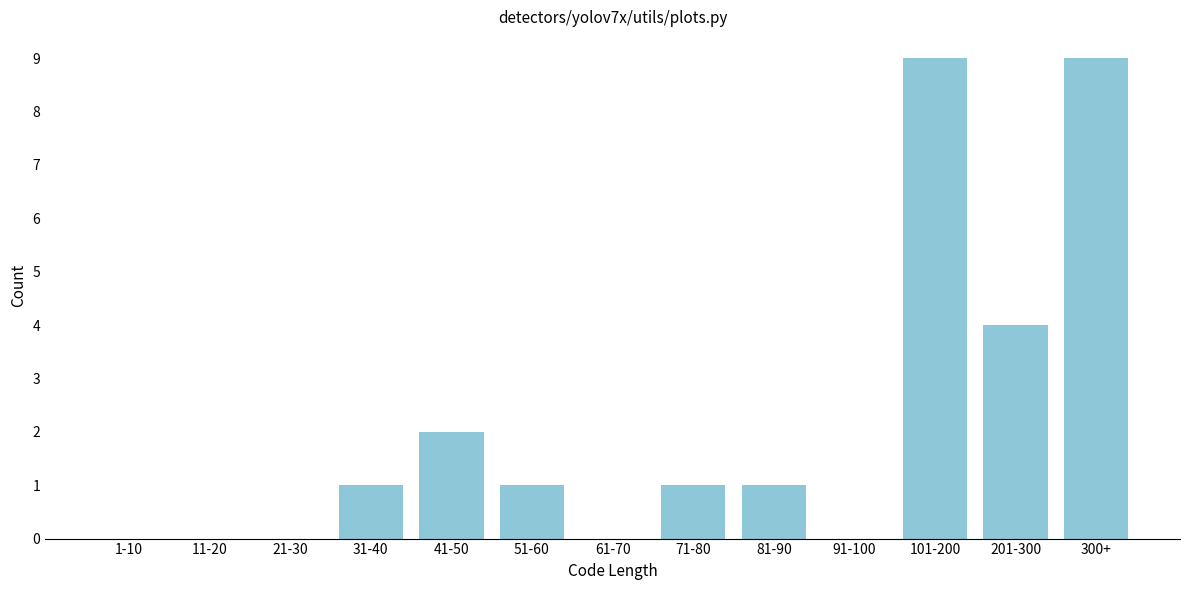

Reading left to right, list all the values displayed in this chart.

1-10=0	11-20=0	21-30=0	31-40=1	41-50=2	51-60=1	61-70=0	71-80=1	81-90=1	91-100=0	101-200=9	201-300=4	300+=9